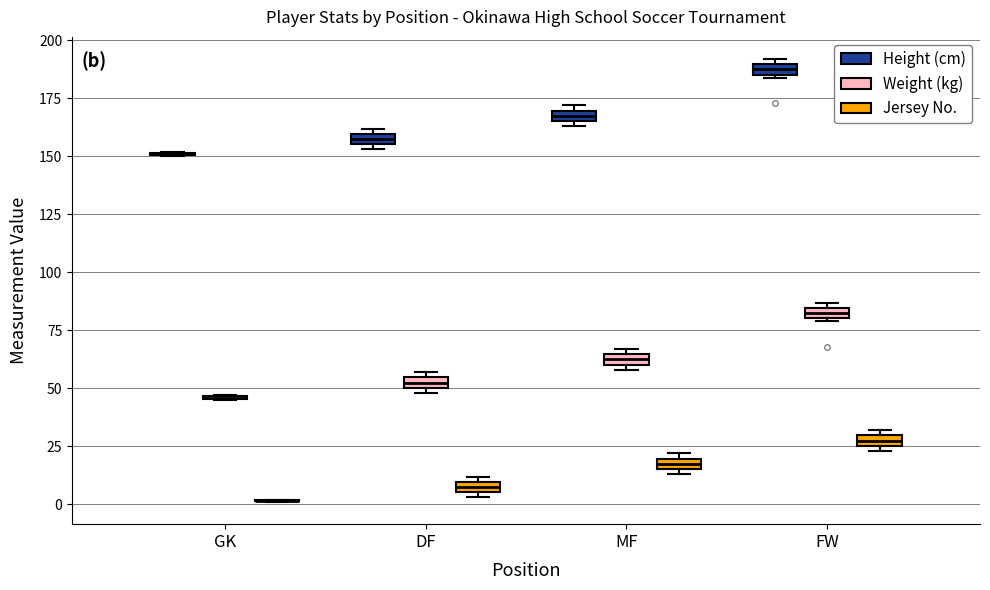

Where is the lower edge of the box for MF (Weight (kg)) on the y-axis? The values are not printed on the chart, so give them approximately, as read against the axis.

60